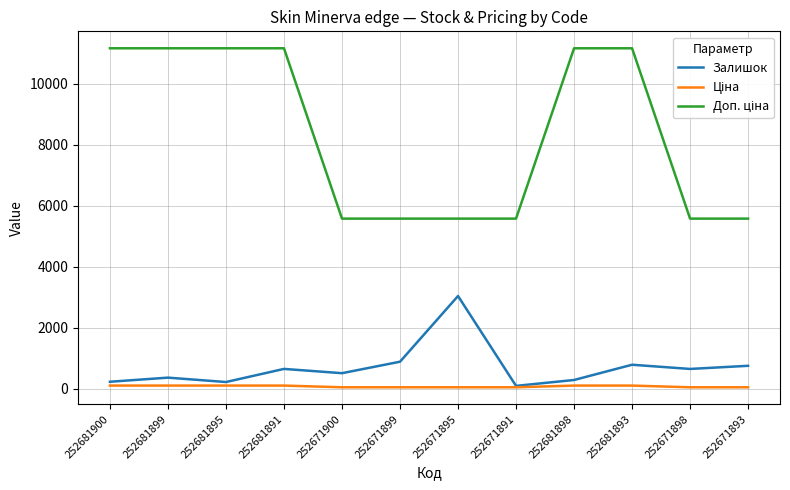

At how many categories does at least one series exceed 6681?

6